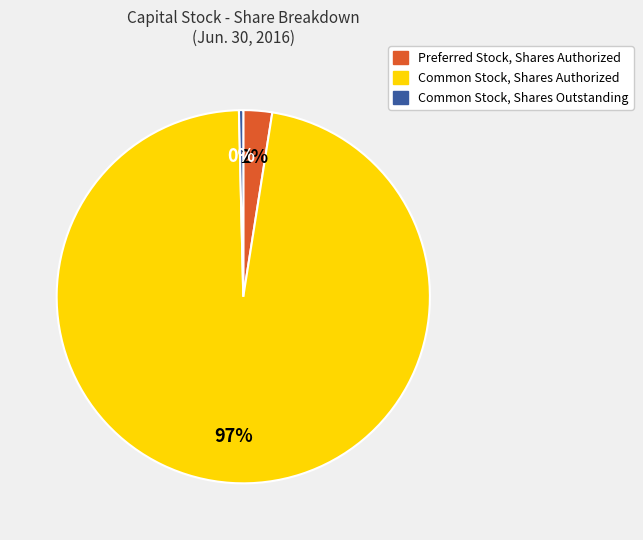

The Preferred Stock, Shares Authorized slice represents 2% of the pie. True or false?

True